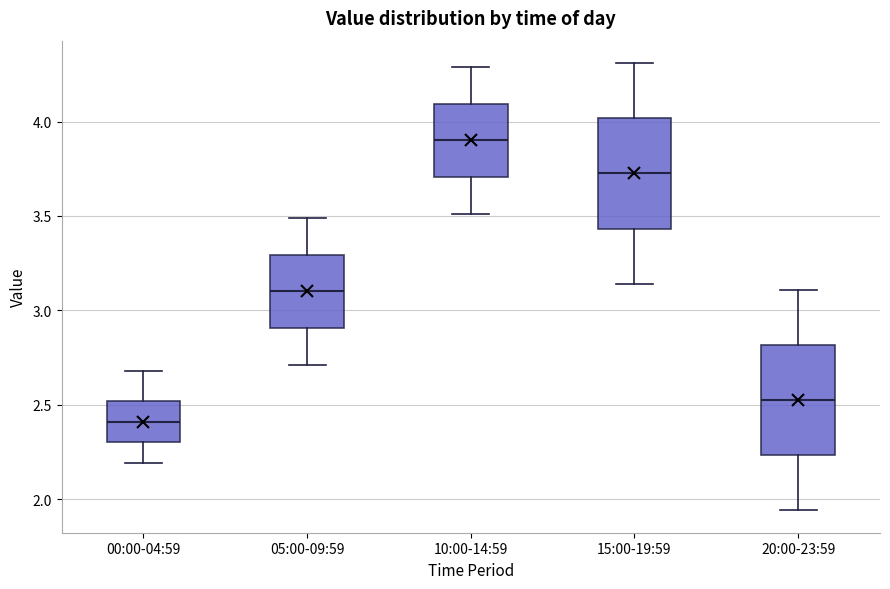

Which box has the highest median line?

10:00-14:59